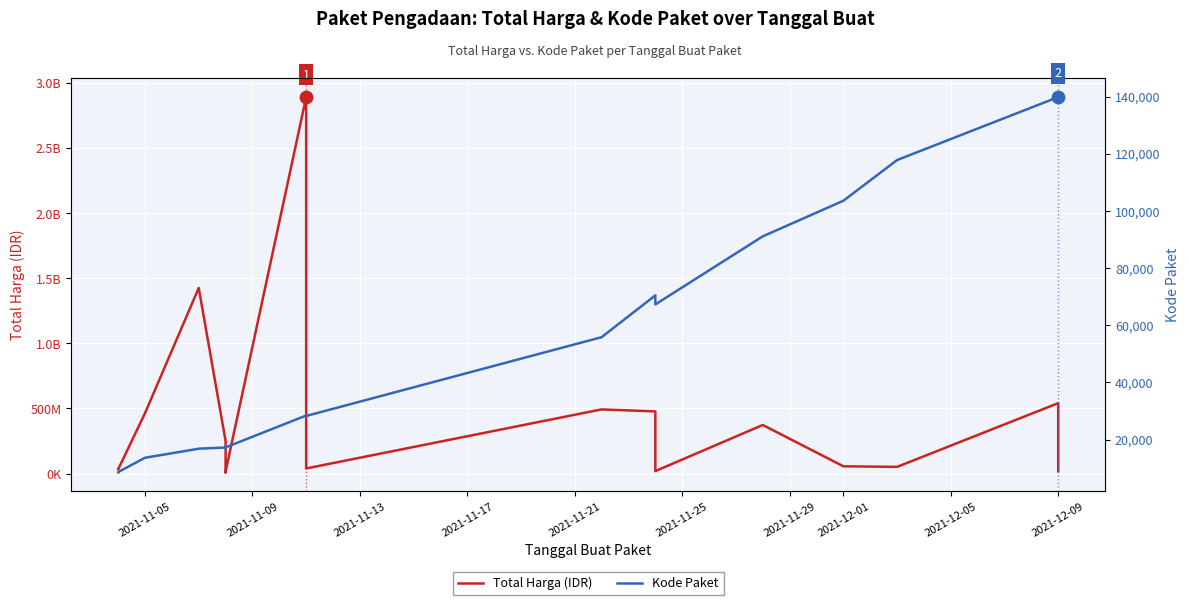

At how many categories does at least one series exceed 1048918829?

2